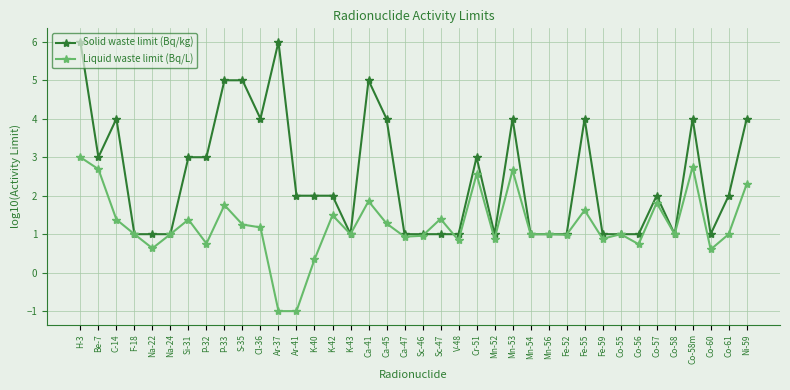

Which series changed the most between C-14 and P-32?

Solid waste limit (Bq/kg)